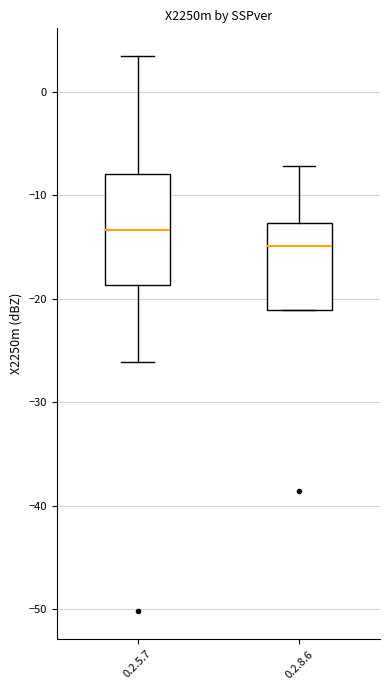

Reading left to right, transcribe this box plot: for each box, give where its median line is, the range the box spans, and where its two whiskers end, as read against the y-axis. The values are not printed on the chart, so give them approximately, as read against the axis.

0.2.5.7: median -13, box -19 to -8, whiskers -26 to 3
0.2.8.6: median -15, box -21 to -13, whiskers -21 to -7